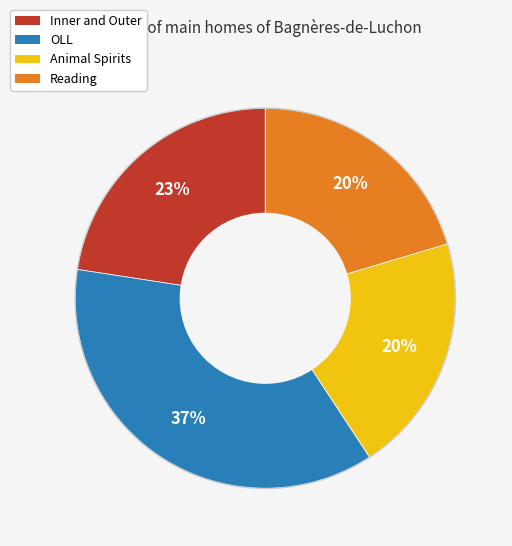

Is there any slice that represents more than half of the pie?

No